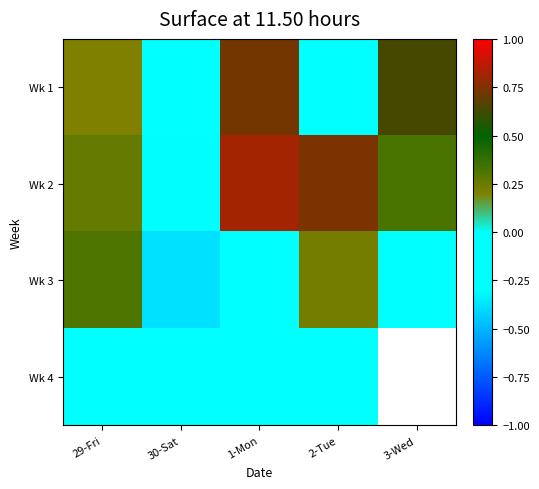

The value of Wk 3 at 30-Sat is -0.2. True or false?

False